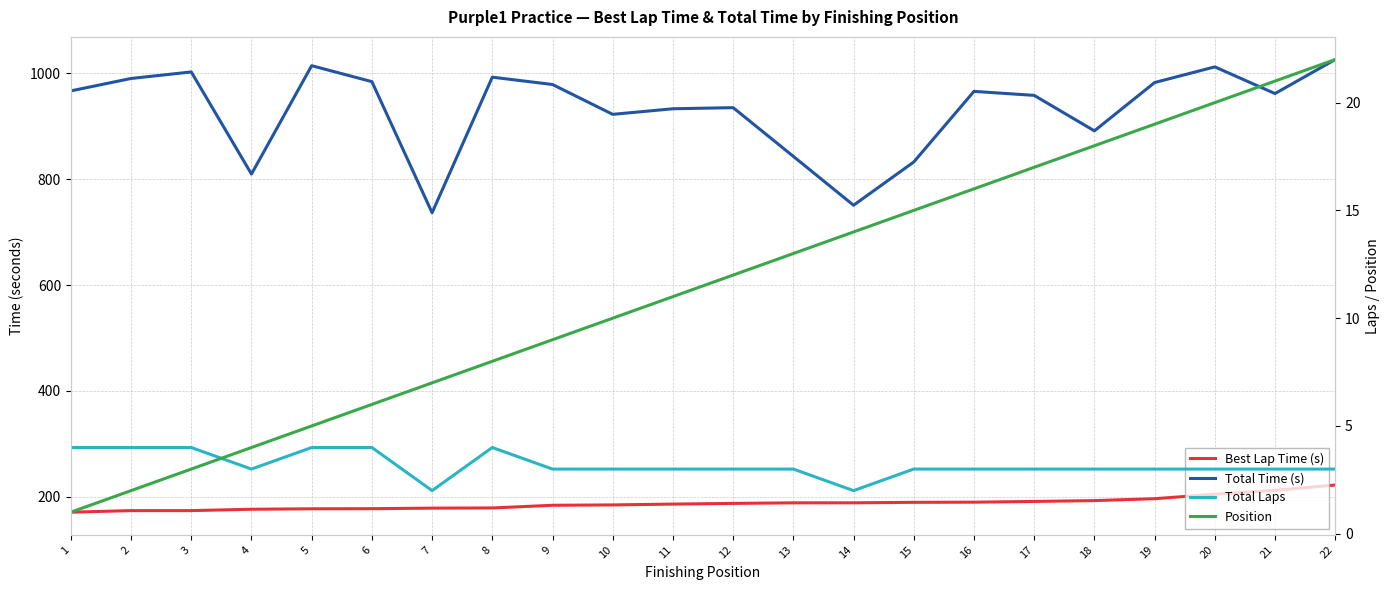

True or false: Position and Total Time (s) cross at least once.

False